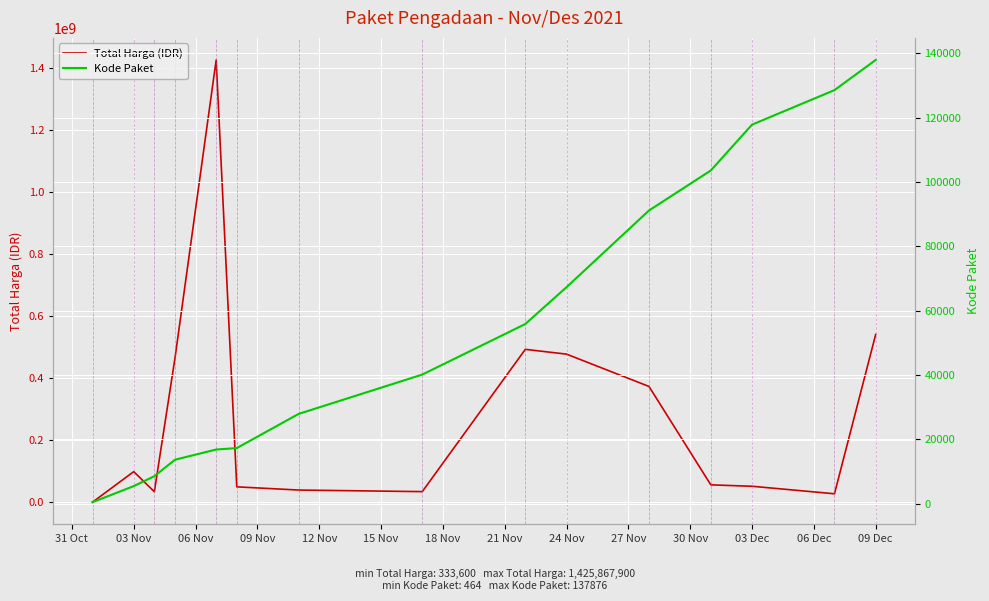

Which series has the largest total across all categories?

Total Harga (IDR)